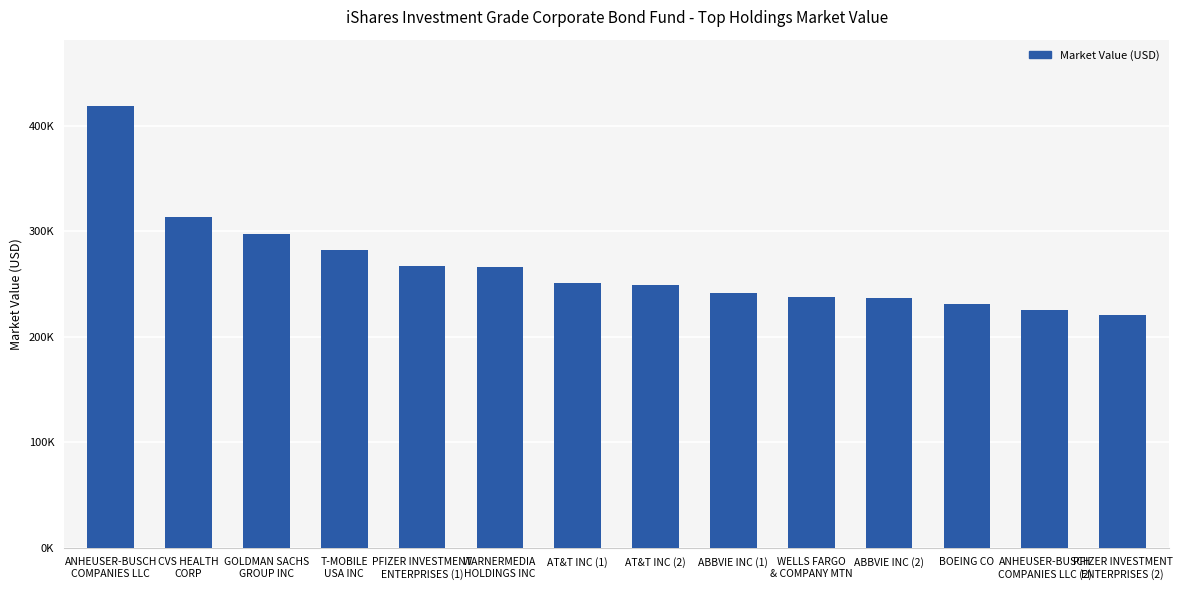

Are the bars horizontal?

No